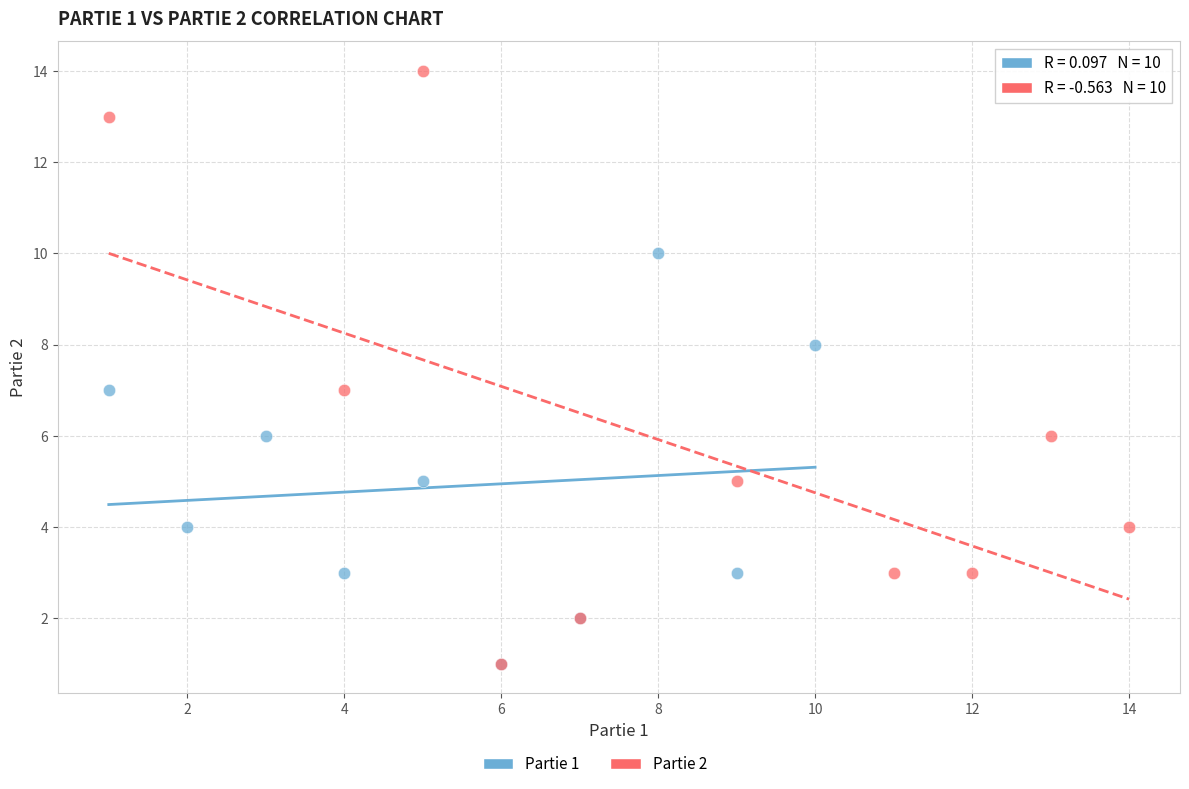

Which series reaches the maximum Y coordinate?

Partie 2